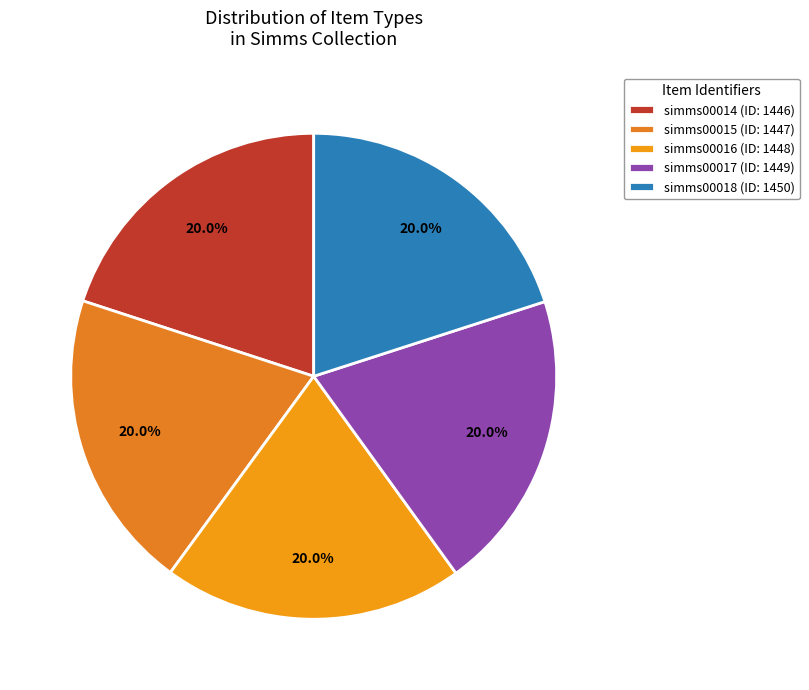

Is there any slice that represents more than half of the pie?

No